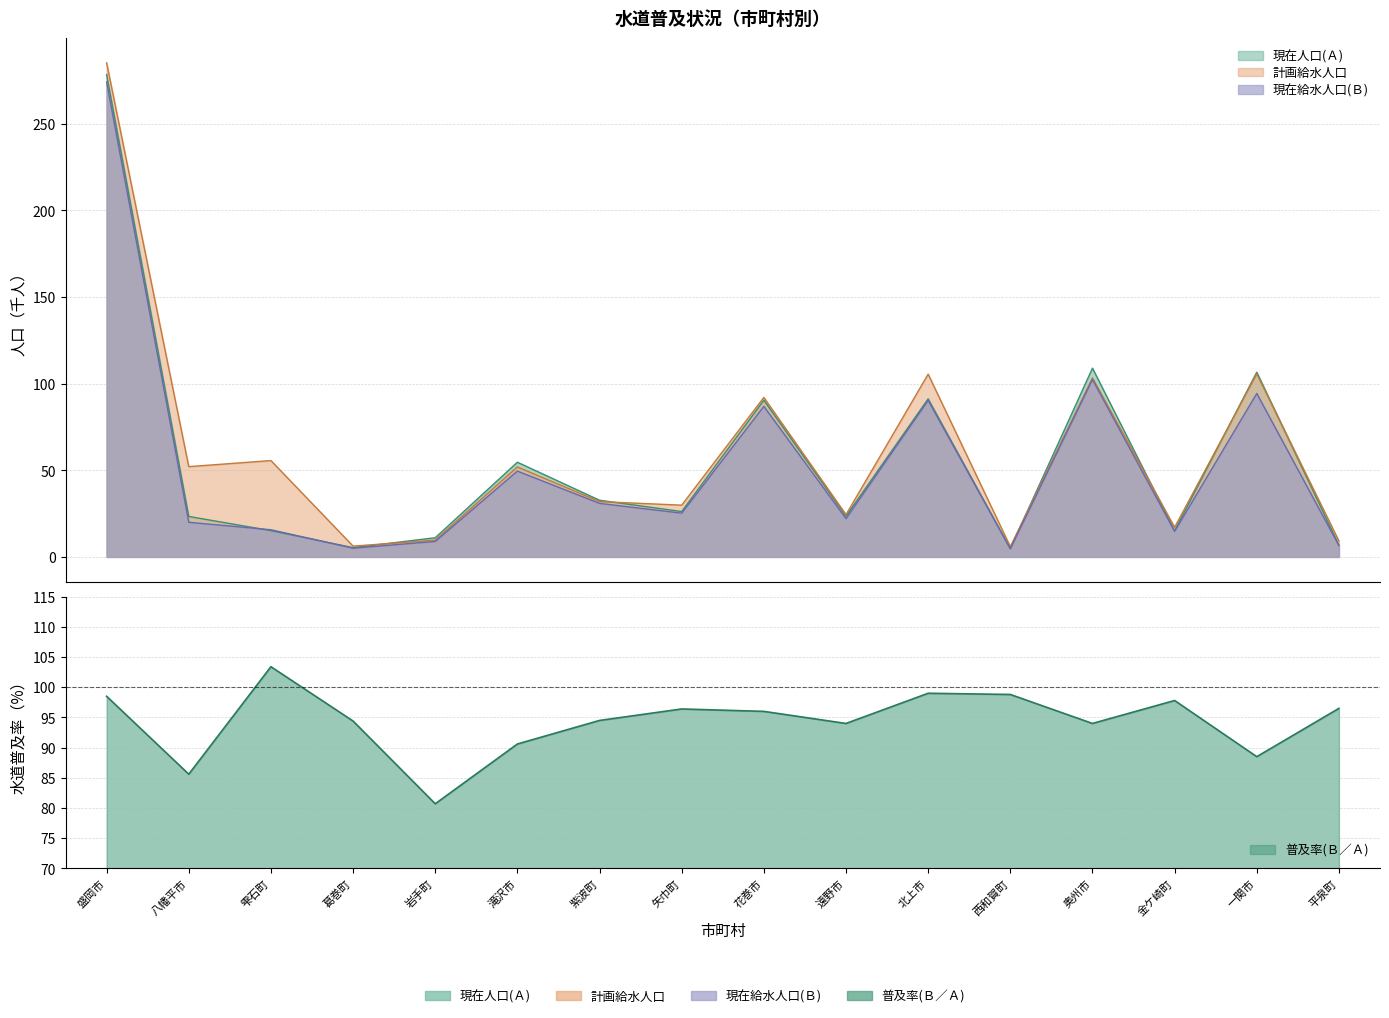

Which category has the lowest value across all series?

西和賀町